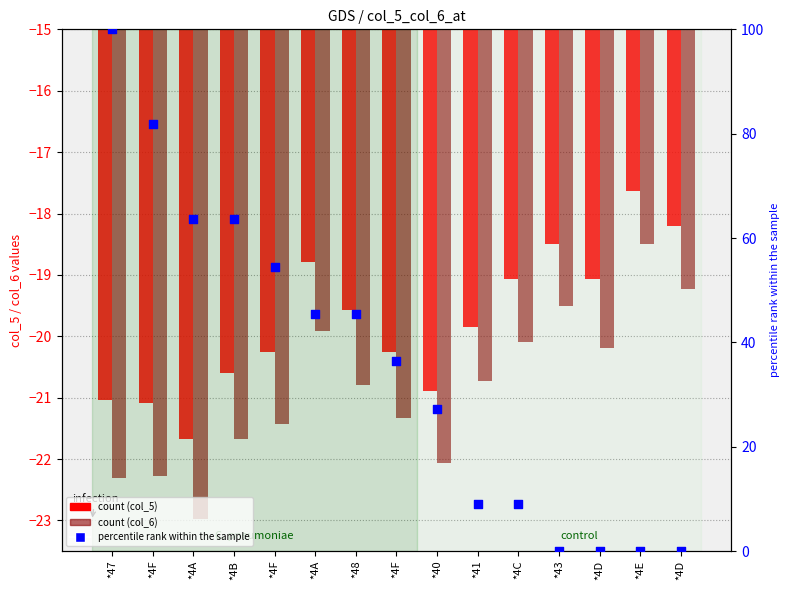

At how many categories does at least one series exceed 3?

11